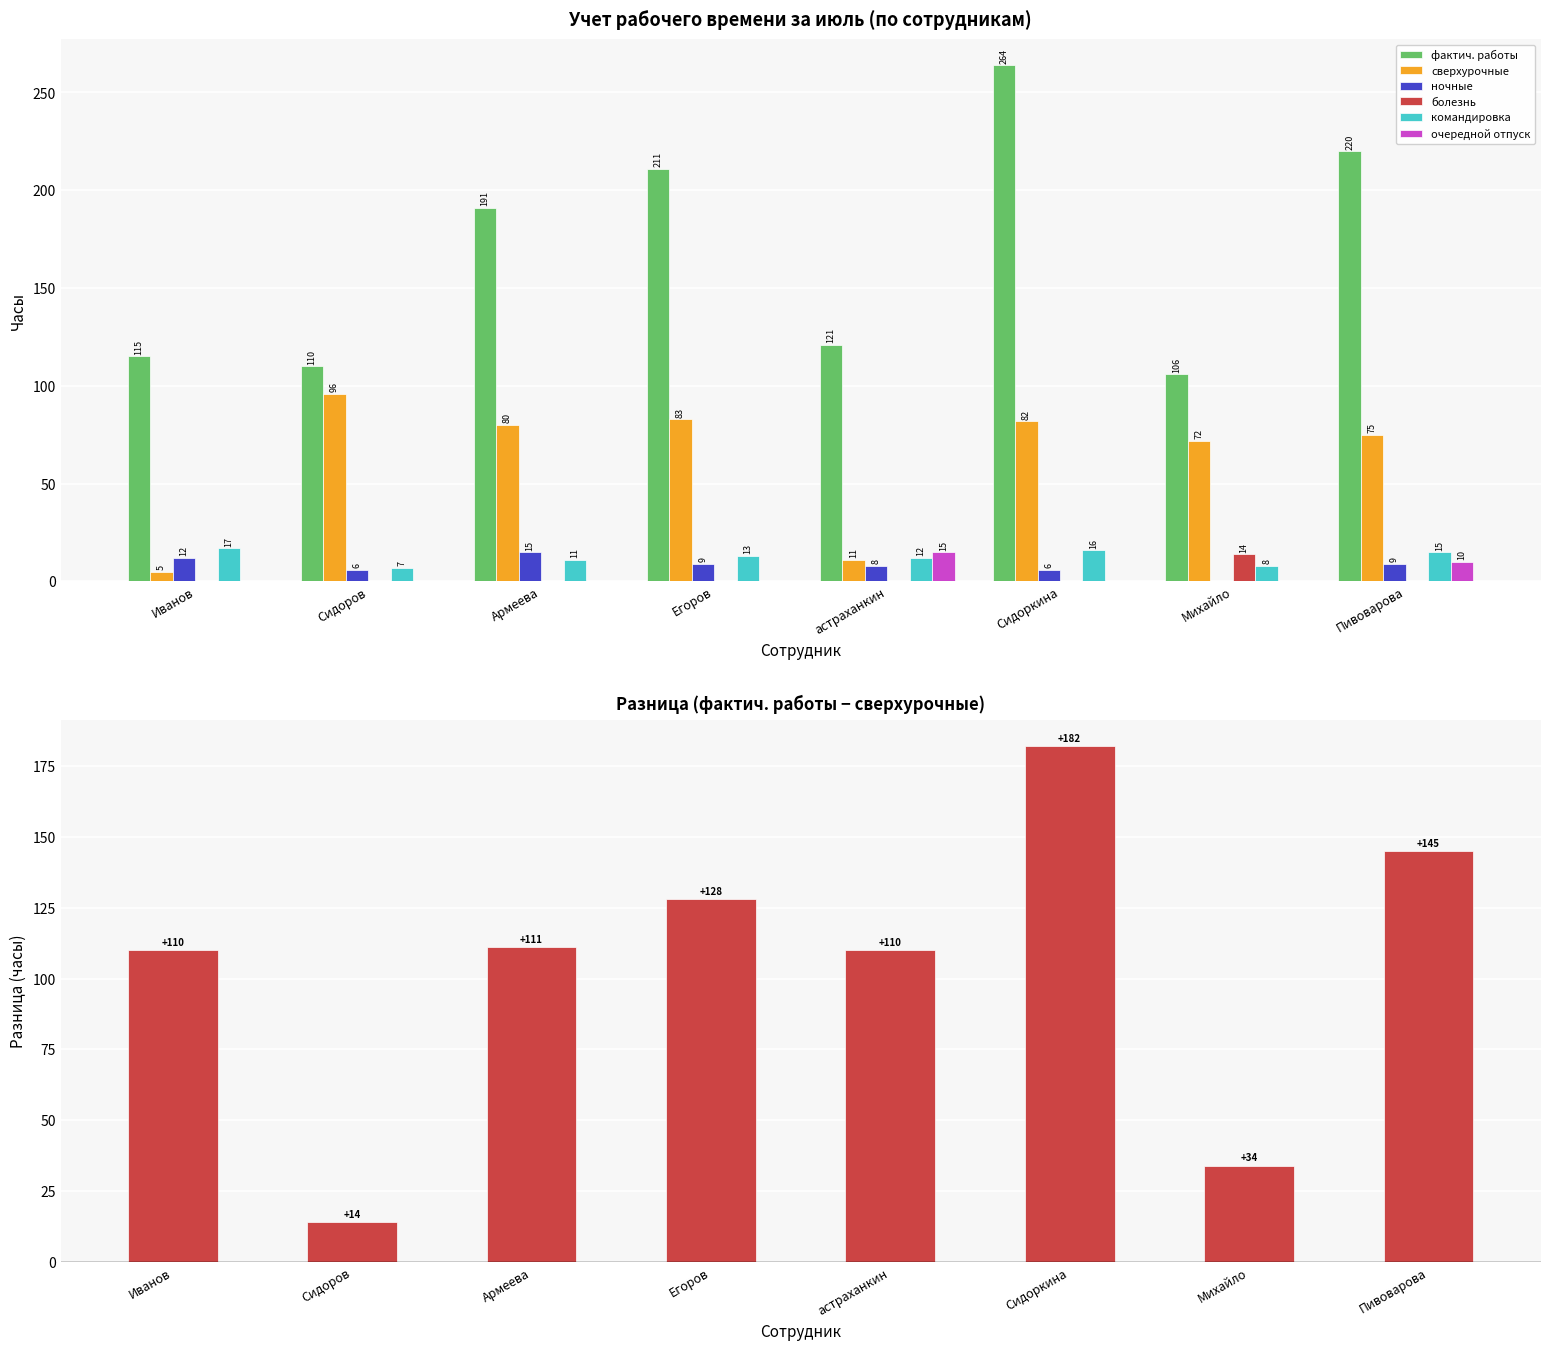

Is the value of командировка at астраханкин greater than the value of болезнь at Егоров?

Yes